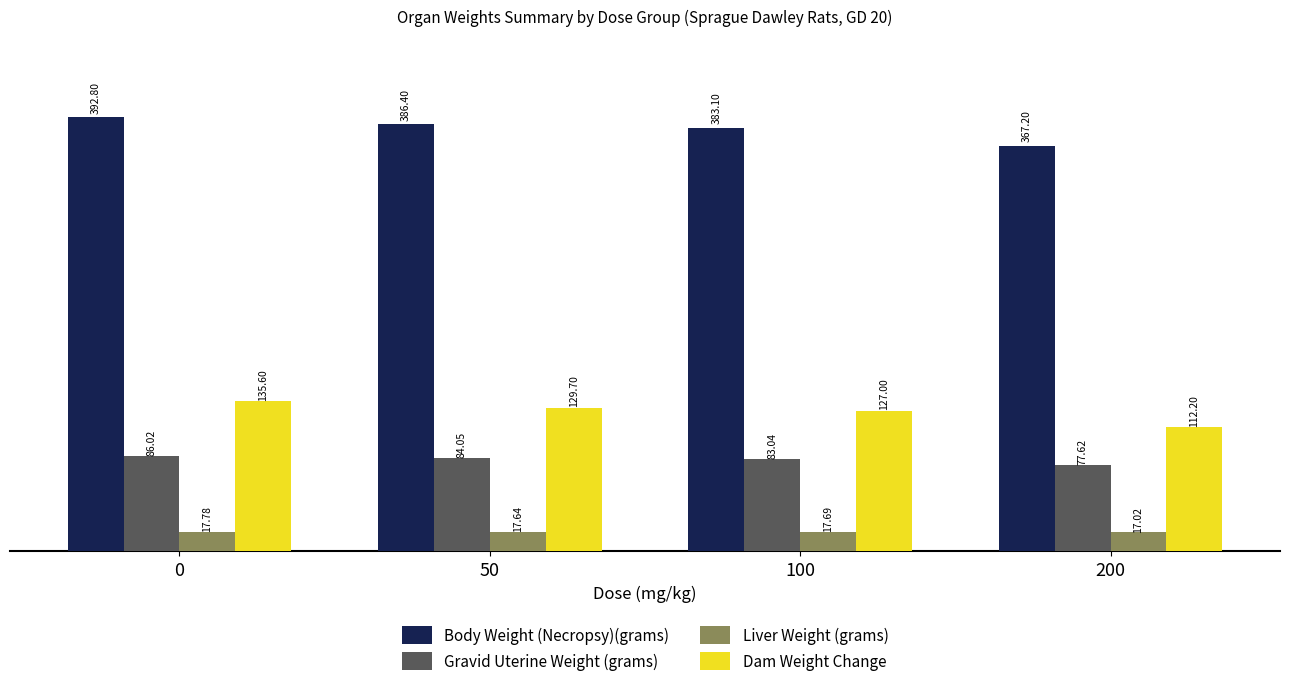

At 0, list the series in order from smallest to largest.

Liver Weight (grams), Gravid Uterine Weight (grams), Dam Weight Change, Body Weight (Necropsy)(grams)